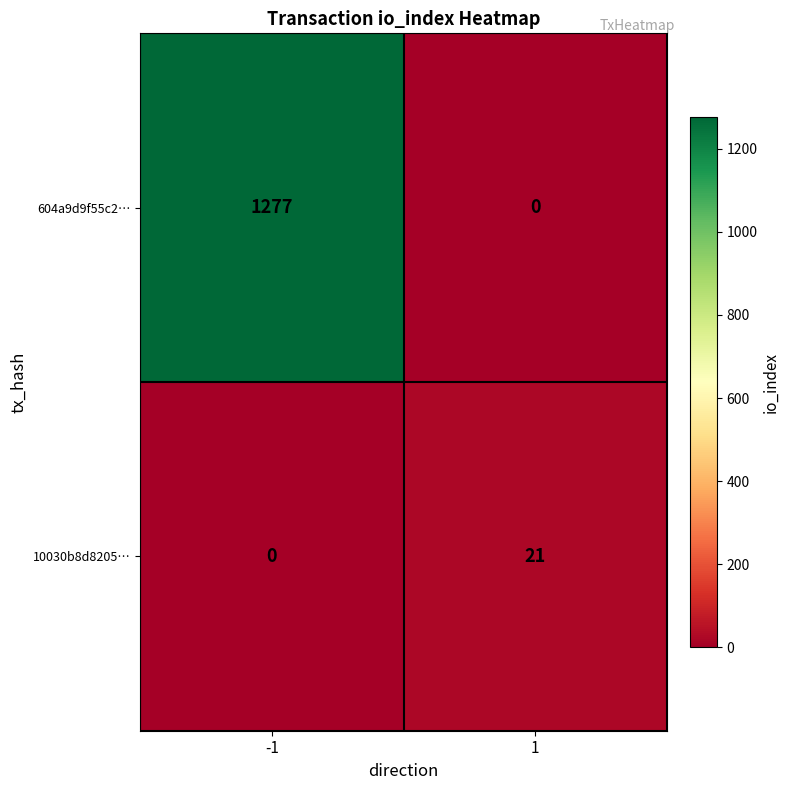

What is the difference between the highest and lowest values at -1?

1277